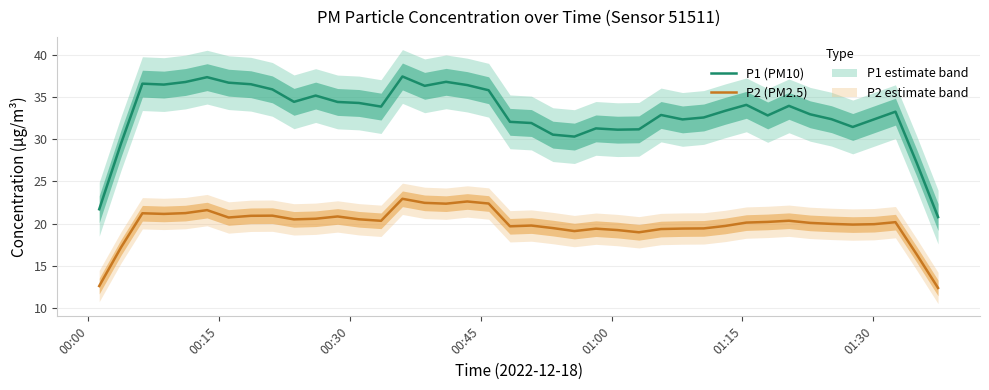

True or false: P2 (PM2.5) and P1 (PM10) cross at least once.

False